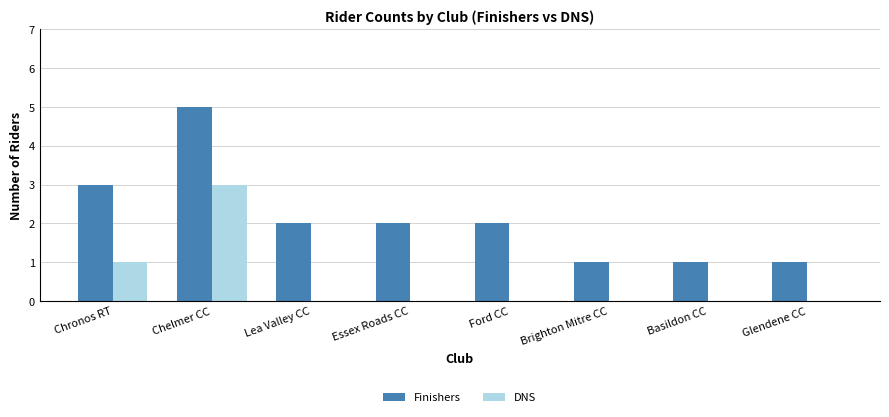

What is the maximum value for DNS?

3